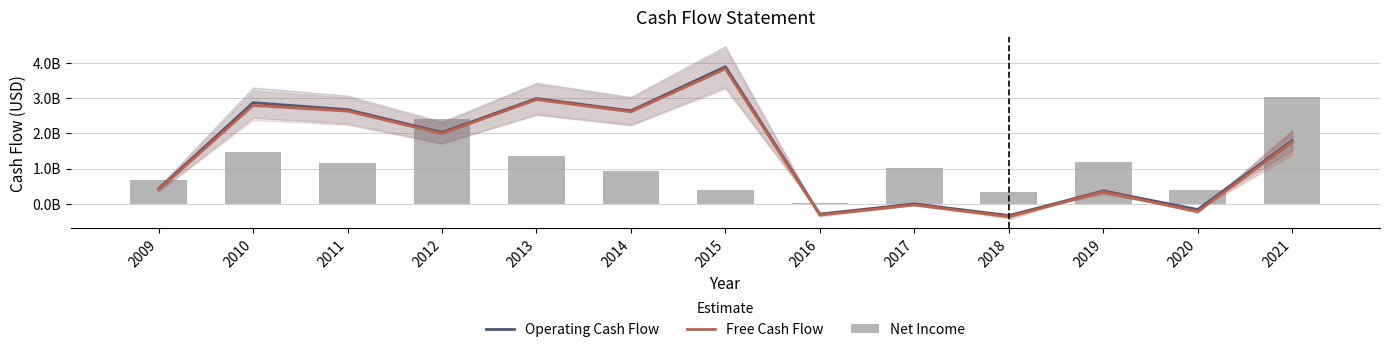

What is the sum of all Net Income values?

14303800000